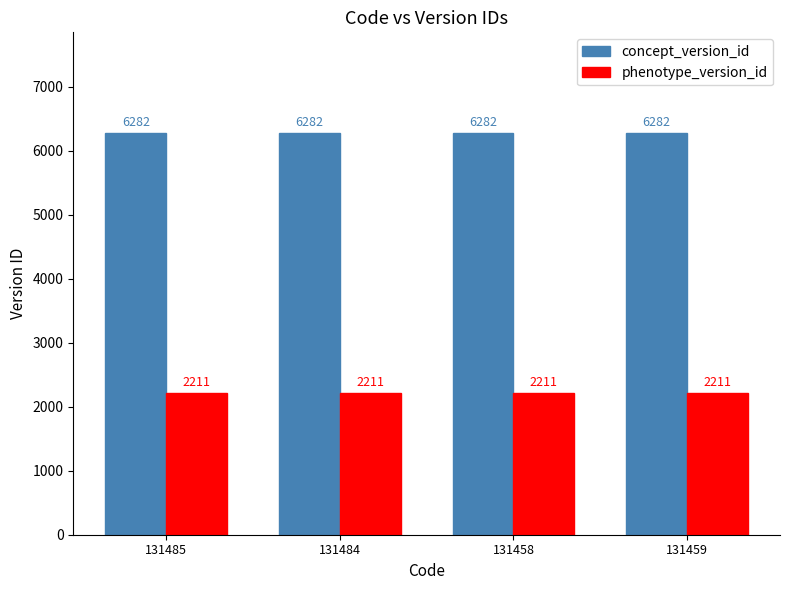

Rank the series by their maximum value, from highest to lowest.

concept_version_id, phenotype_version_id